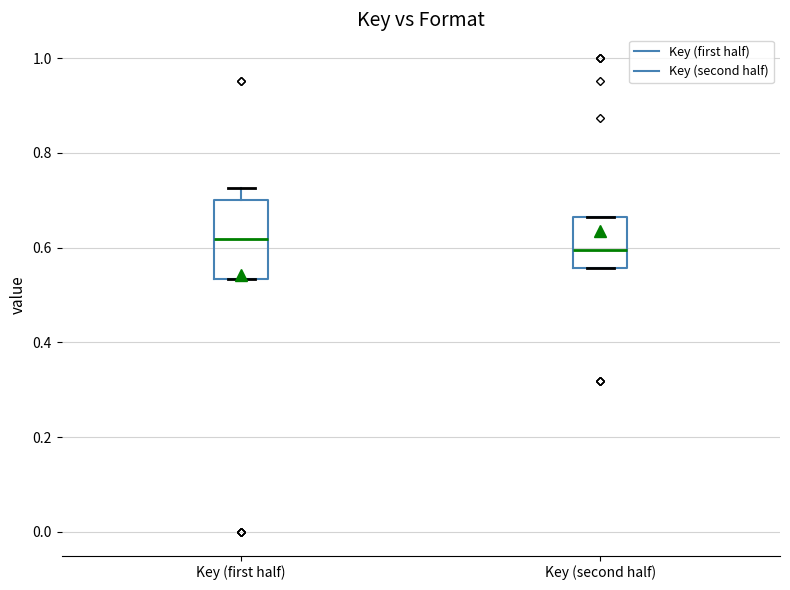

Where does the median line of the box for Key (first half) sit on the y-axis? The values are not printed on the chart, so give them approximately, as read against the axis.

0.62